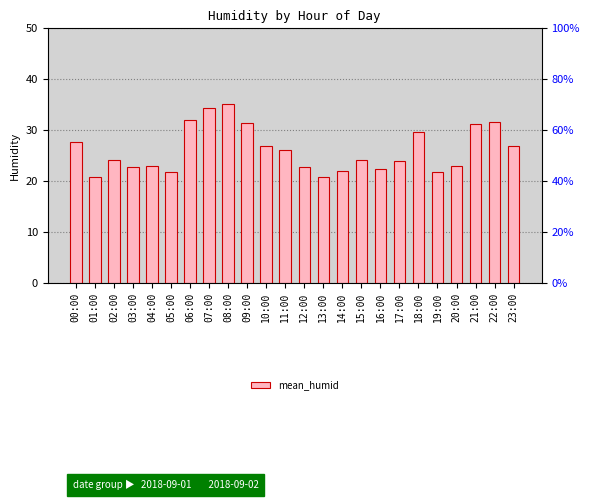

The chart shows a value of 27.6 at 00:00. True or false?

True